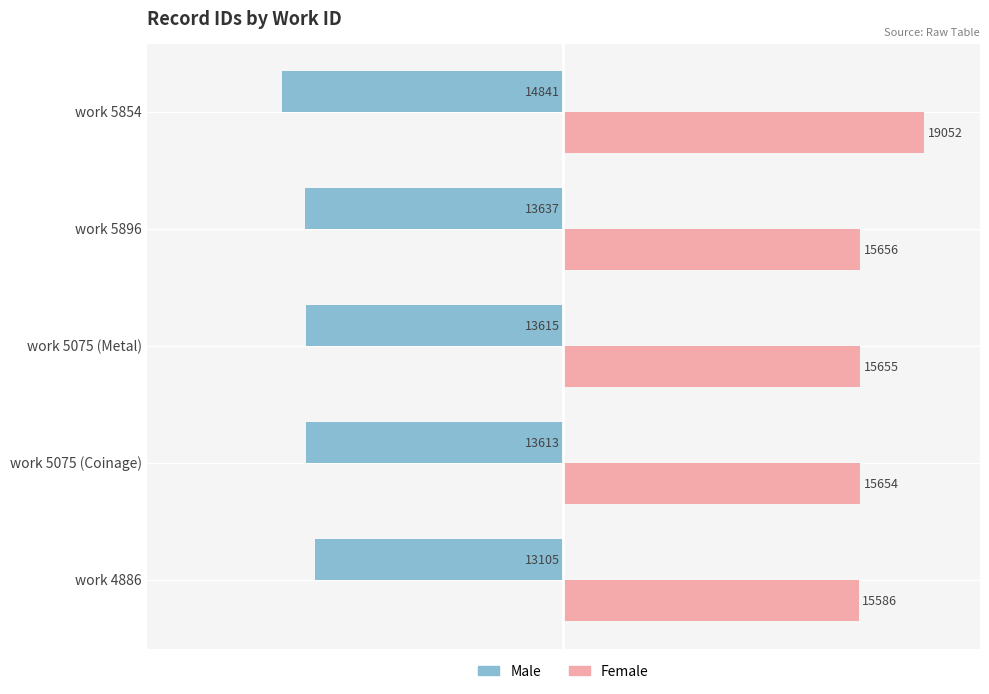

Is it true that Male equals -26134 at work 5854?

False